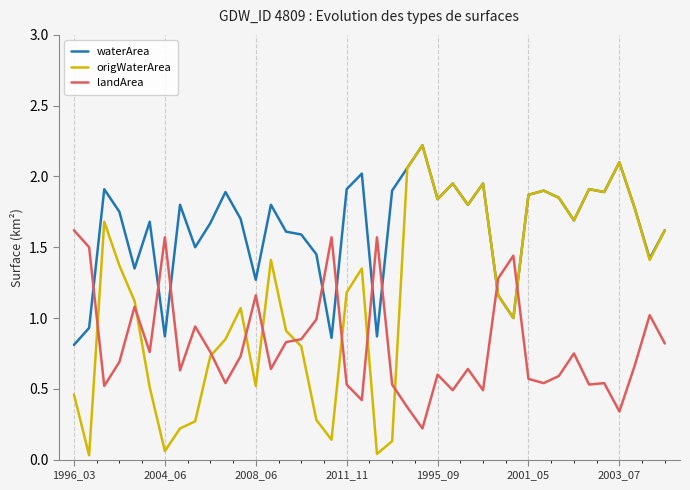

How many intersections are there between waterArea and landArea?

9